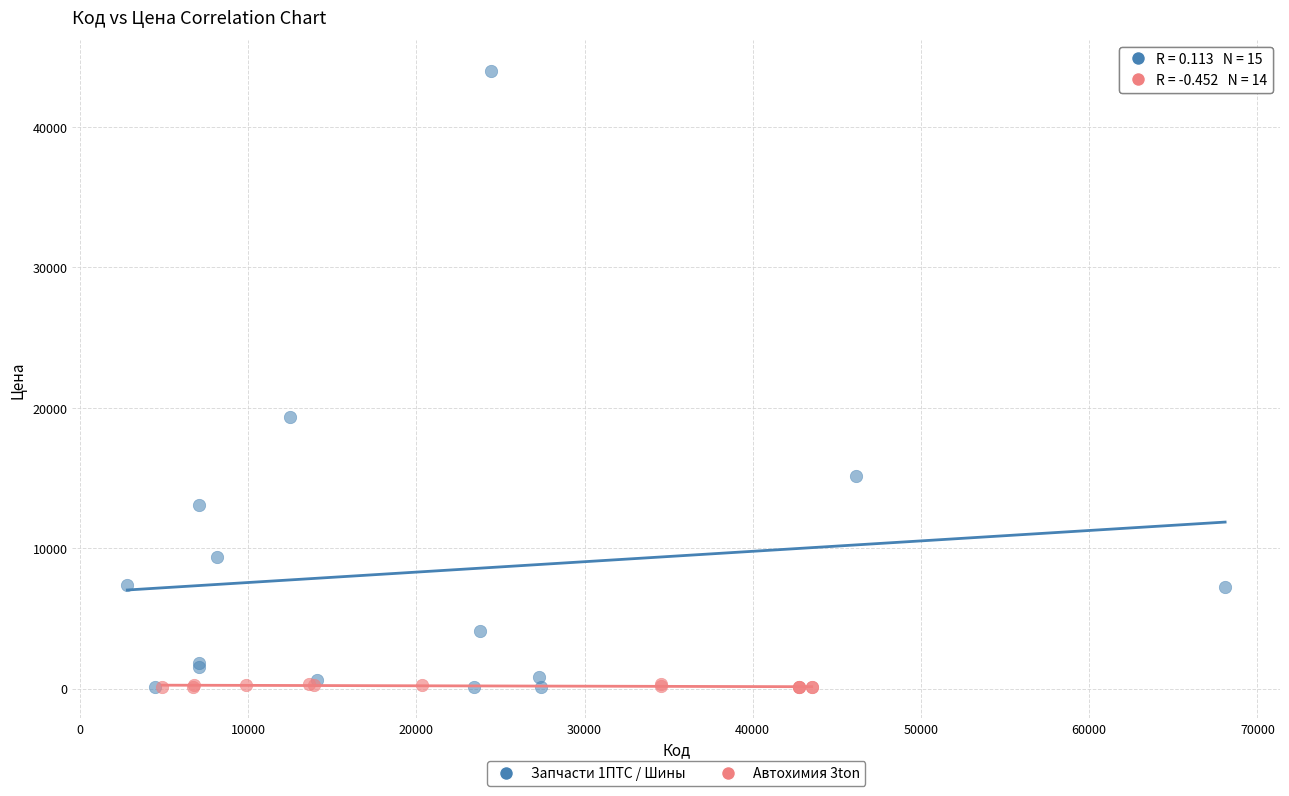

Which series has the largest Y range (max minus min)?

Запчасти 1ПТС / Шины